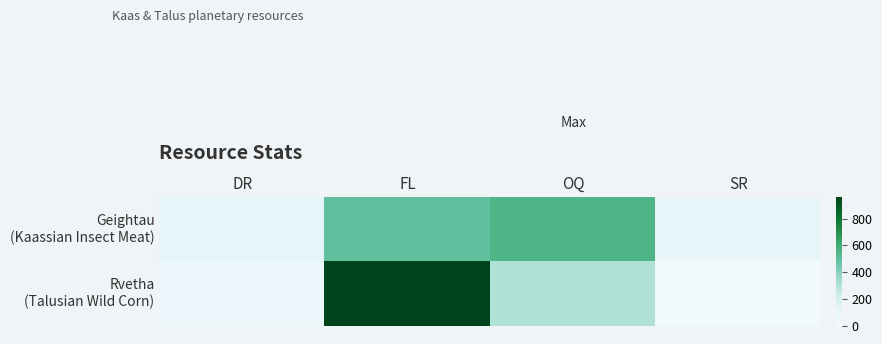

List the series in order of their peak value, lowest first.

Geightau (Kaassian Insect Meat), Rvetha (Talusian Wild Corn)